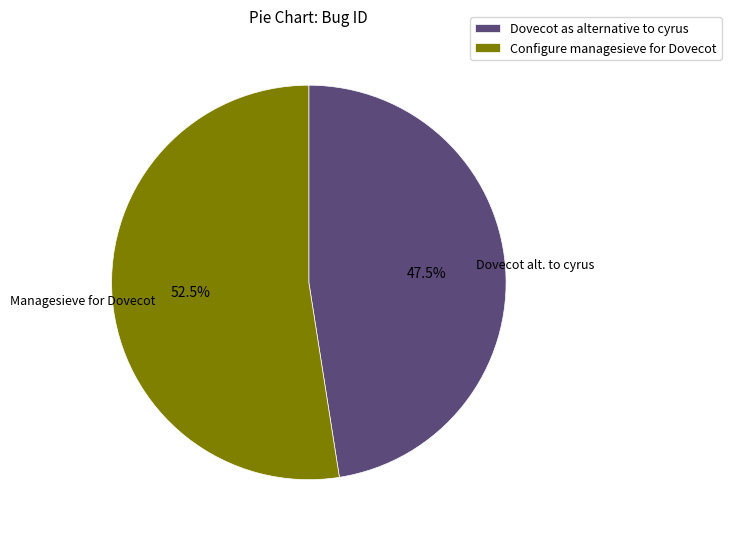

How many segments does this pie chart have?

2